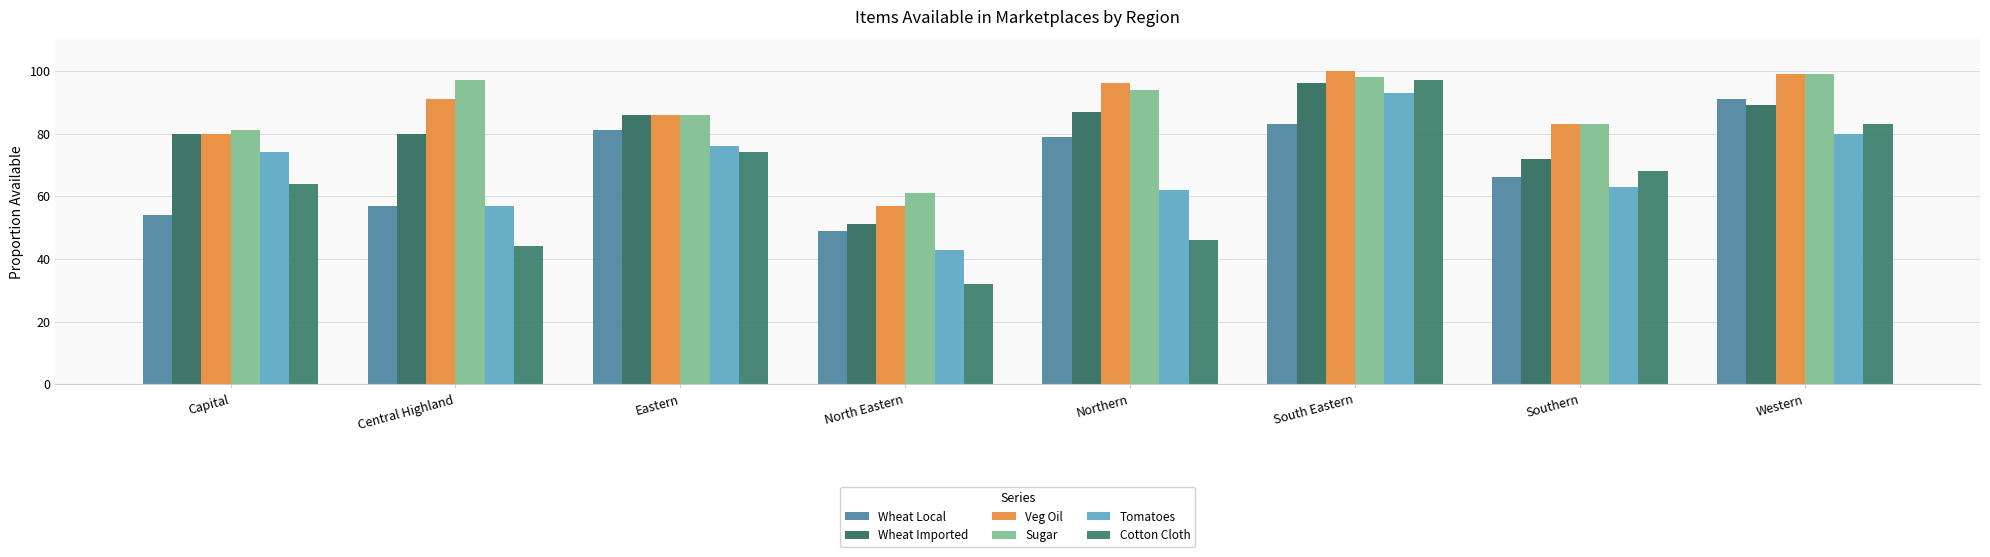

How many bars are there in total?

48